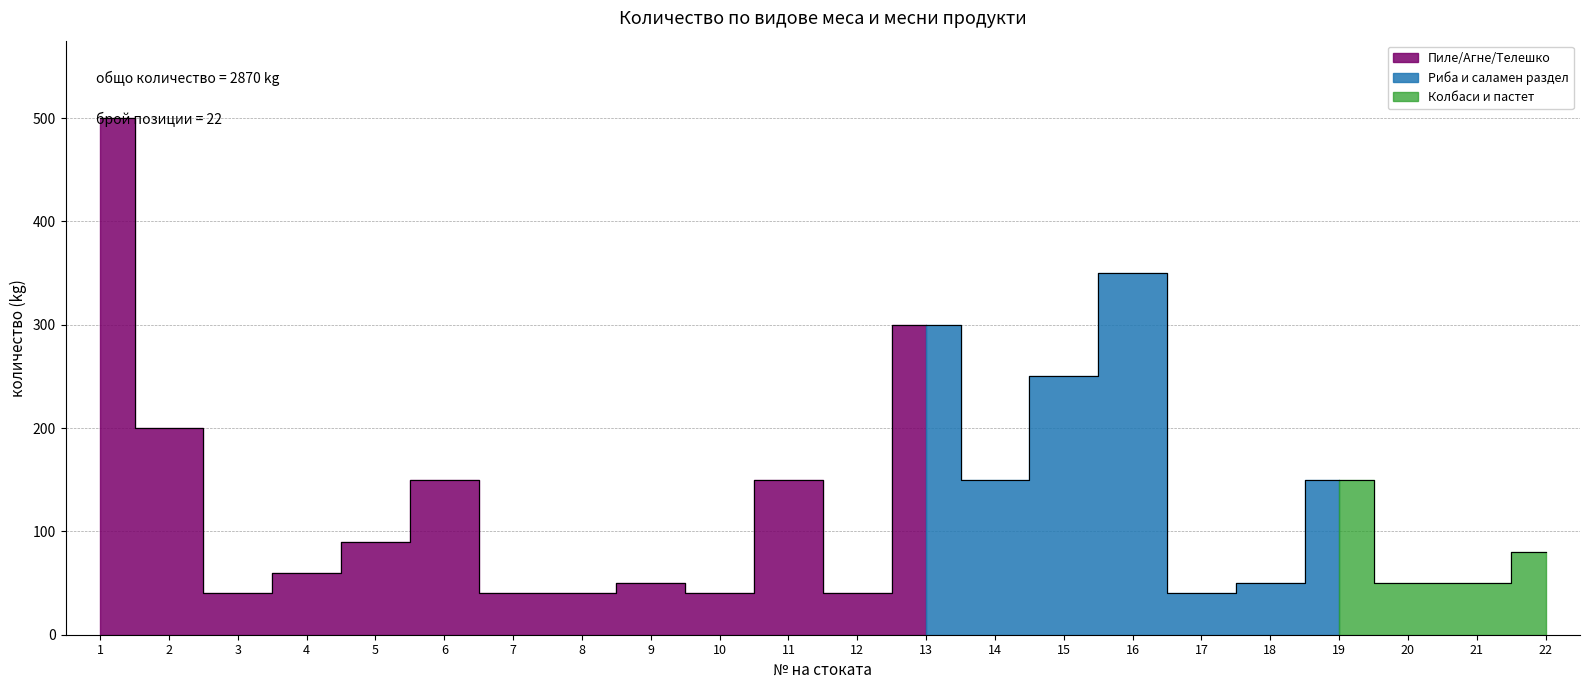

True or false: the data has more than 2 interior local peaks.

True